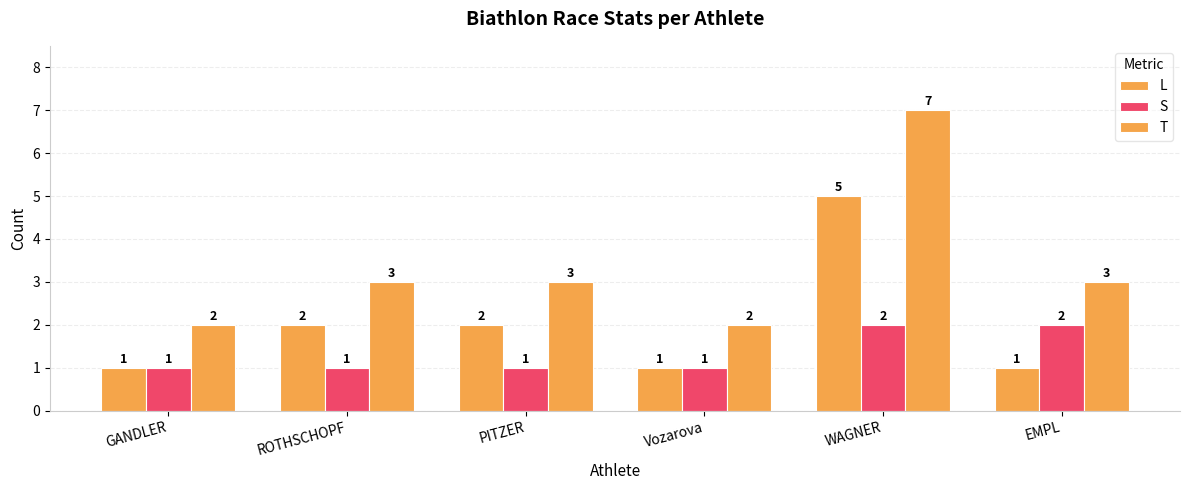

How many bars are there in each group?

3